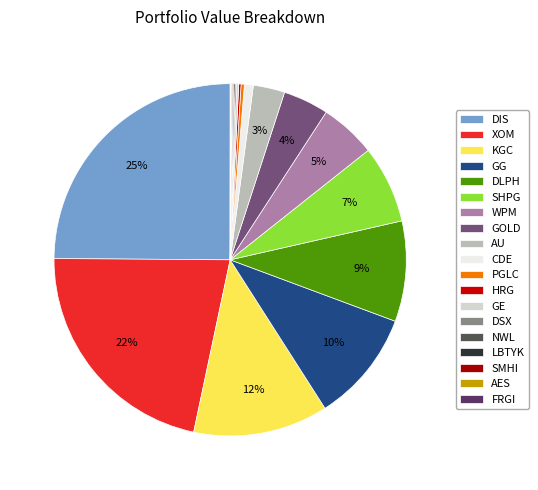

The GE slice represents 8% of the pie. True or false?

False